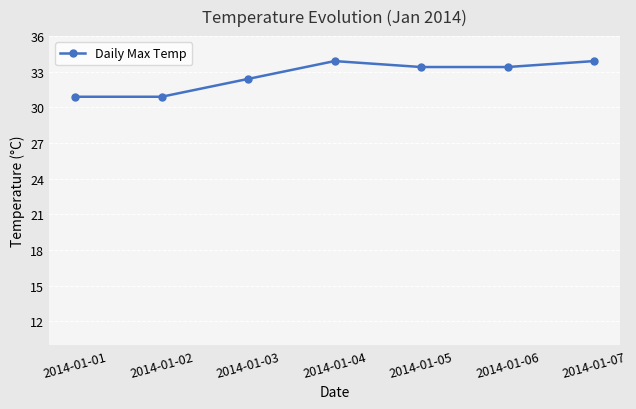

What is the greatest value displayed?

33.9